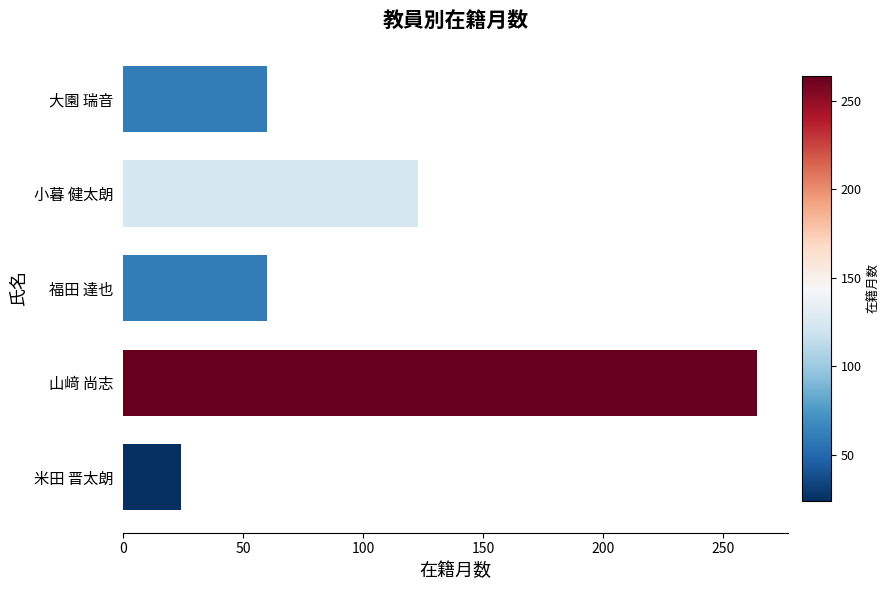

True or false: the data shows 60 at 福田 達也.

True